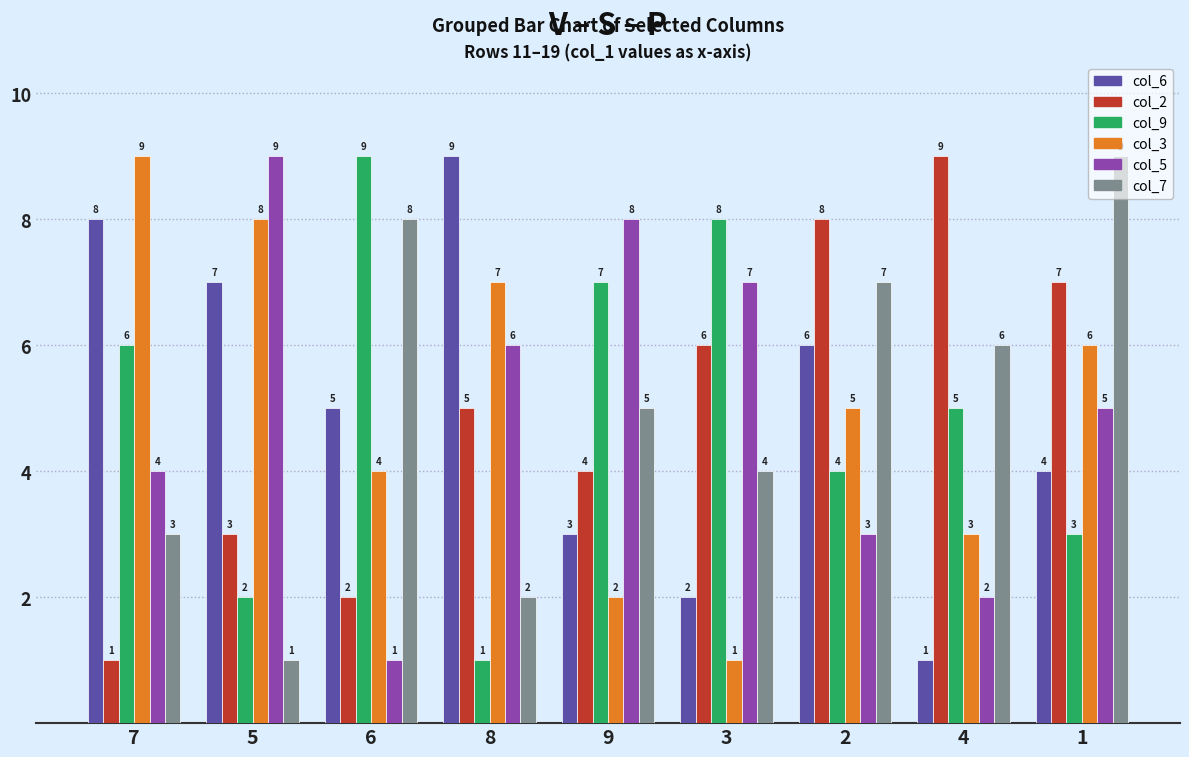

Reading left to right, transcribe all the data shown in this chart.

col_6: 8	7	5	9	3	2	6	1	4
col_2: 1	3	2	5	4	6	8	9	7
col_9: 6	2	9	1	7	8	4	5	3
col_3: 9	8	4	7	2	1	5	3	6
col_5: 4	9	1	6	8	7	3	2	5
col_7: 3	1	8	2	5	4	7	6	9